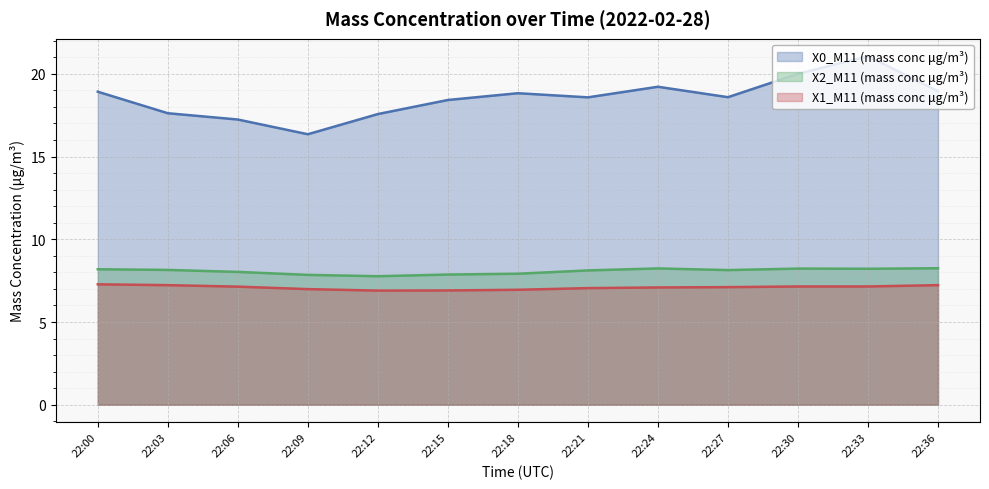

The X0_M11 (mass conc μg/m³) series shows 10.5 at 22:03. True or false?

False